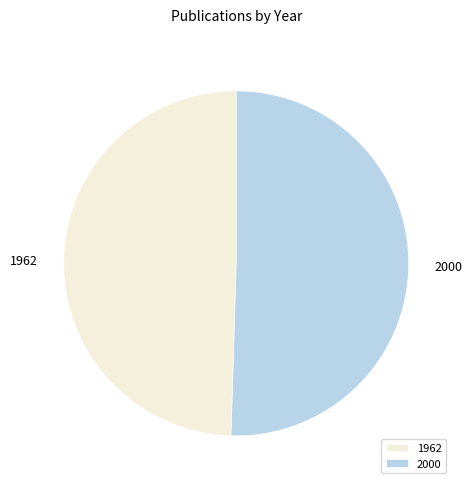

Approximately how many times larger is the value at 1962 compared to 2000?

1.0